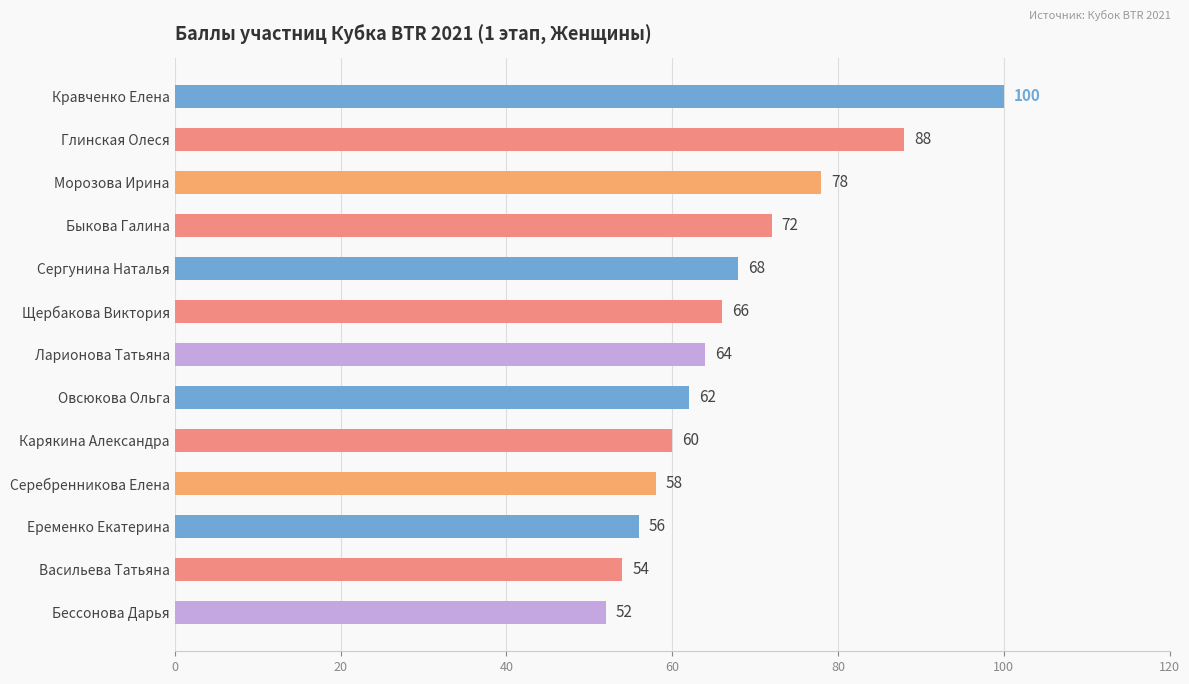

The chart shows a value of 133 at Глинская Олеся. True or false?

False